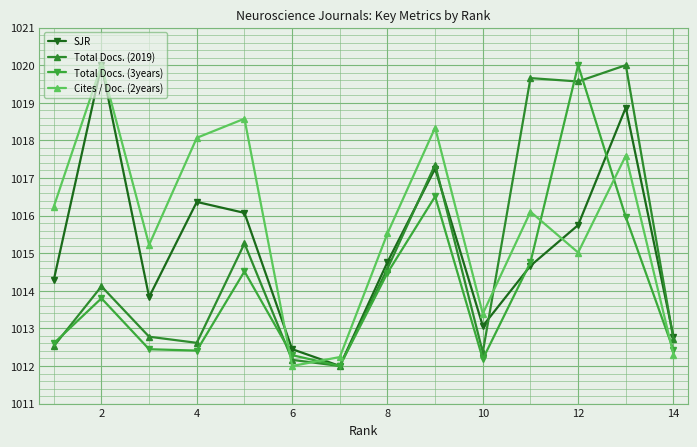

List the series in order of their overall mean, lowest first.

Total Docs. (3years), Total Docs. (2019), SJR, Cites / Doc. (2years)